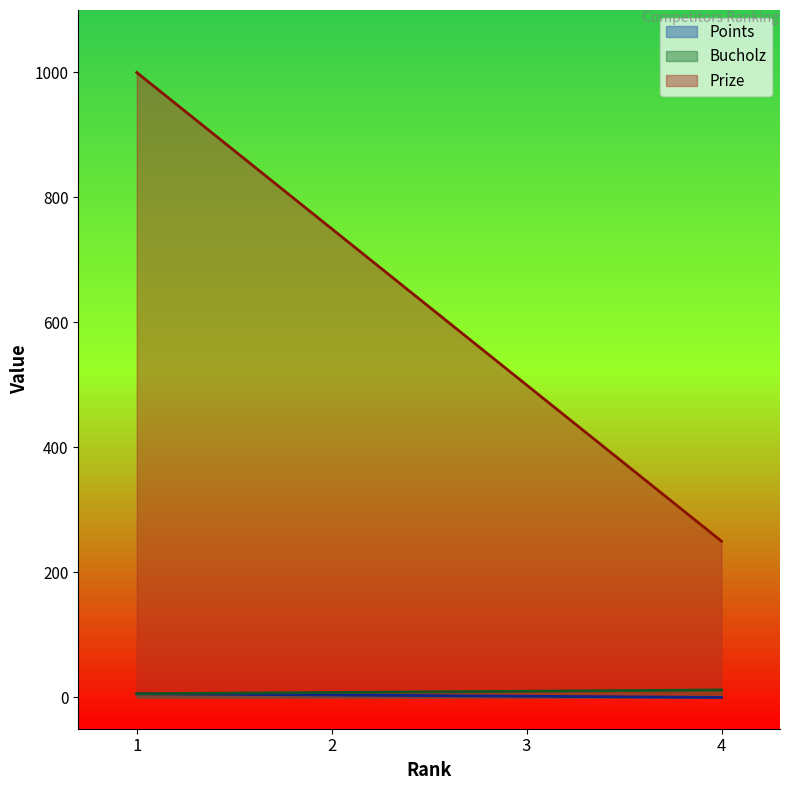

What is the maximum value shown in the chart?

1000